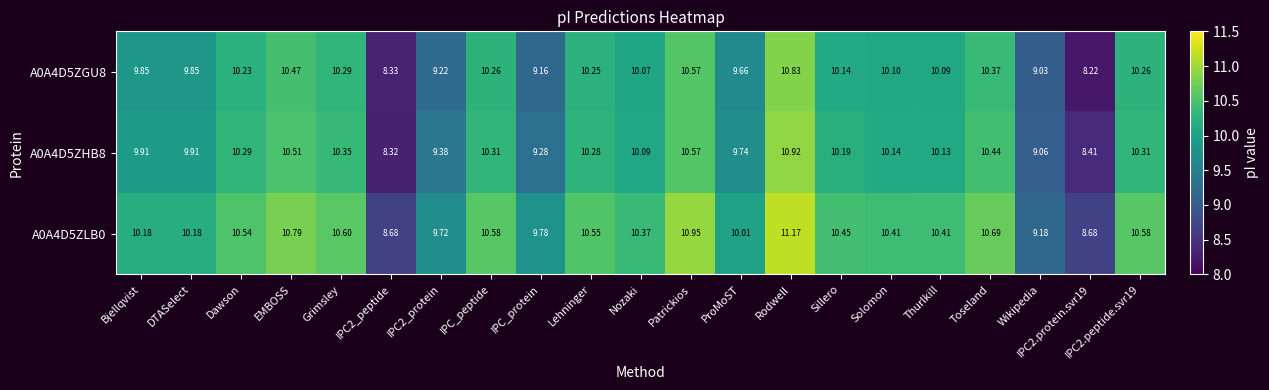

Which series changed the most between EMBOSS and ProMoST?

A0A4D5ZGU8